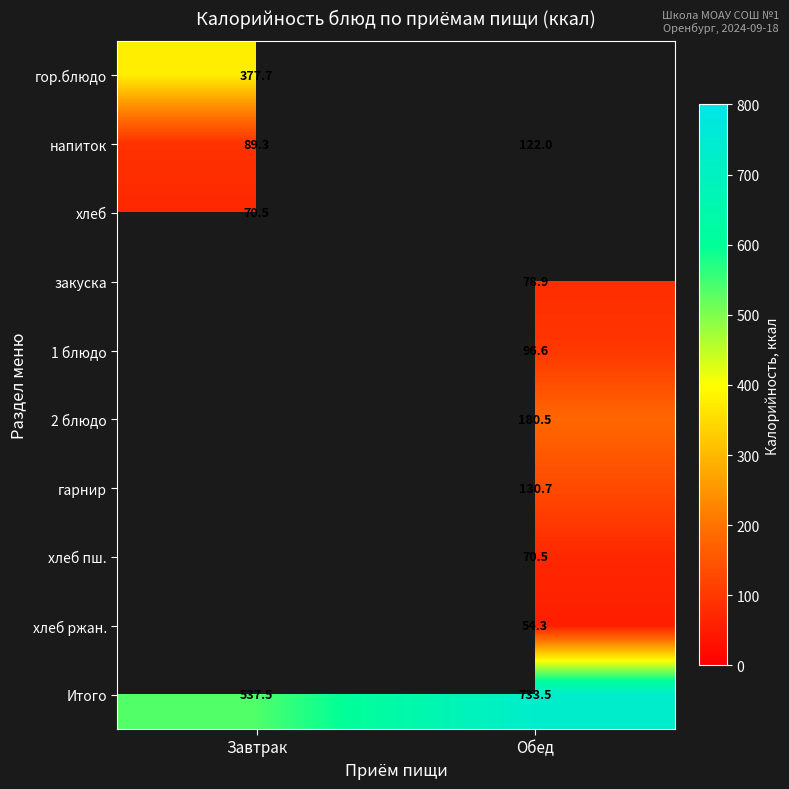

Which category has the highest value across all series?

Обед